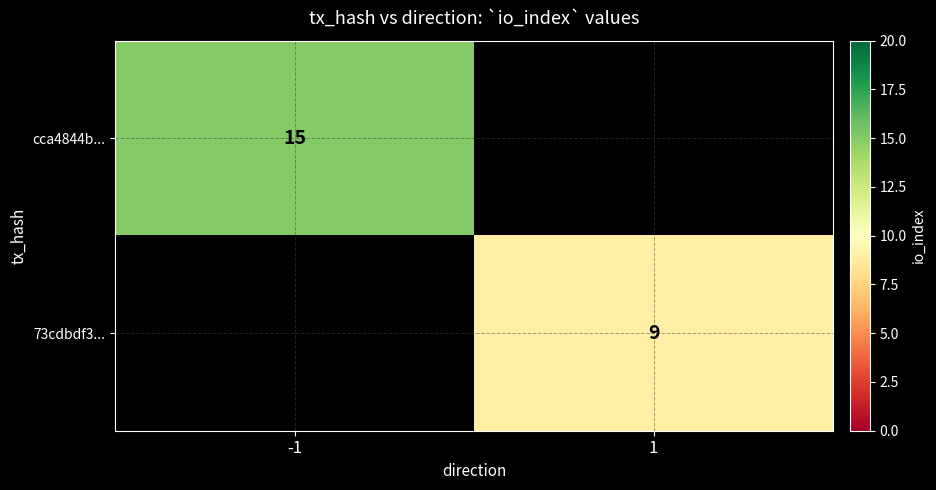

Between 1 and -1, which is larger?

-1